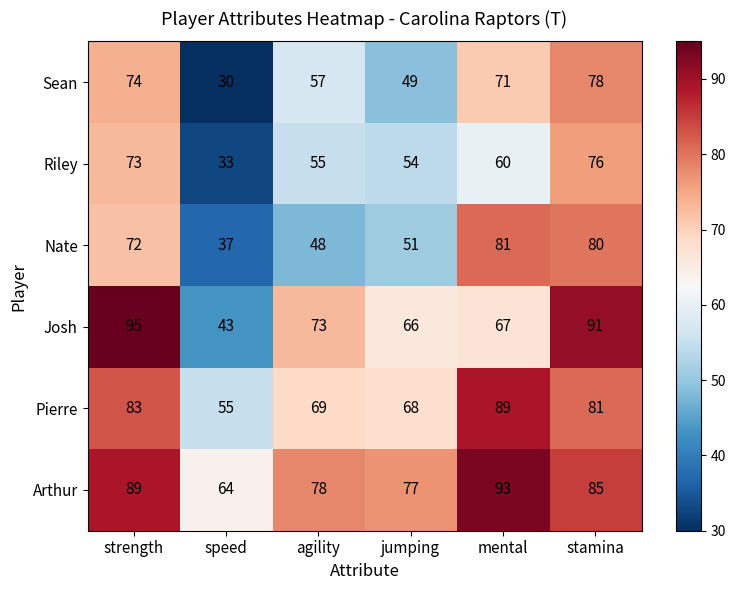

What is the difference between the maximum and second lowest values in the Sean series?

29